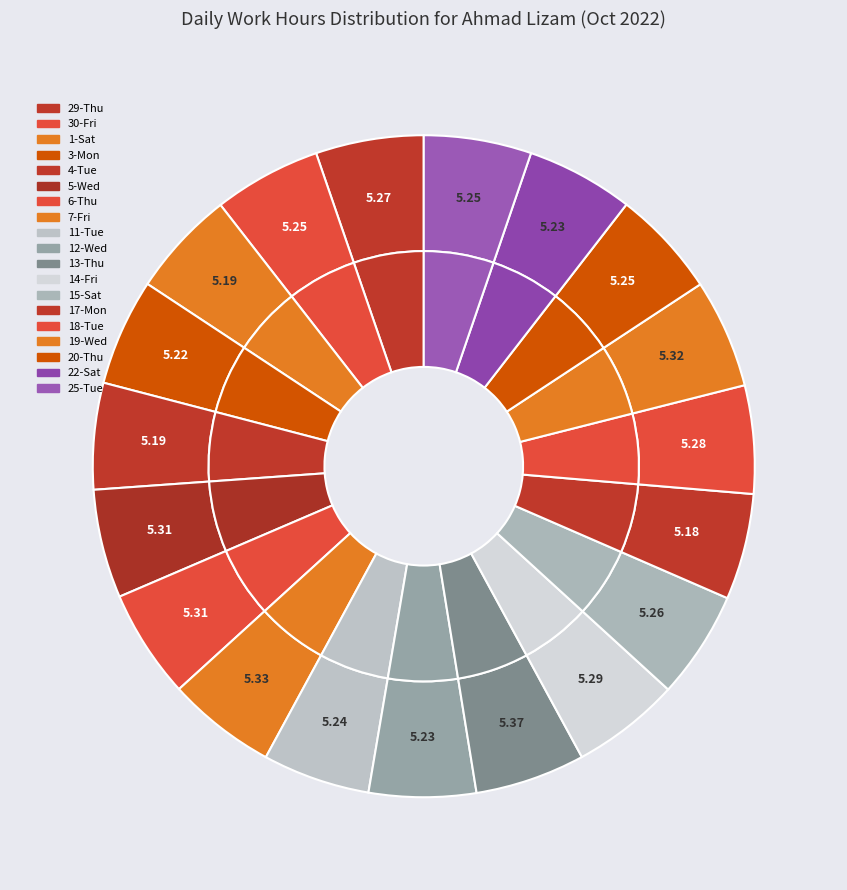

To the nearest percent, what is the average slice percentage?

5%